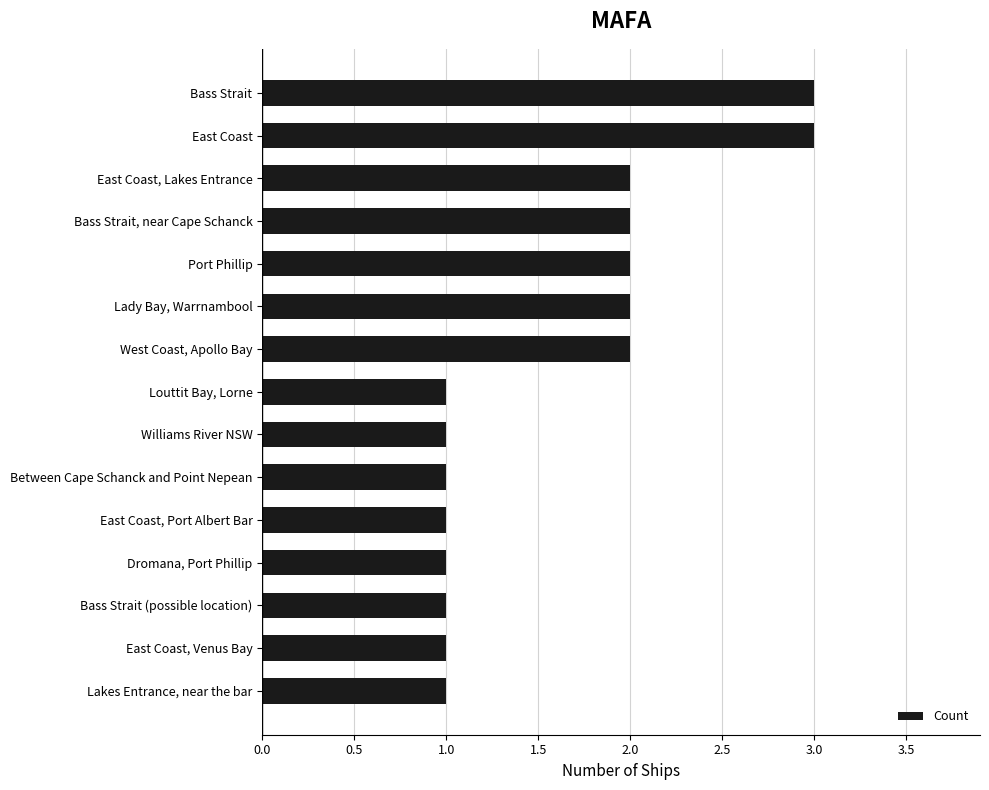

Which has a higher value, Between Cape Schanck and Point Nepean or Bass Strait, near Cape Schanck?

Bass Strait, near Cape Schanck